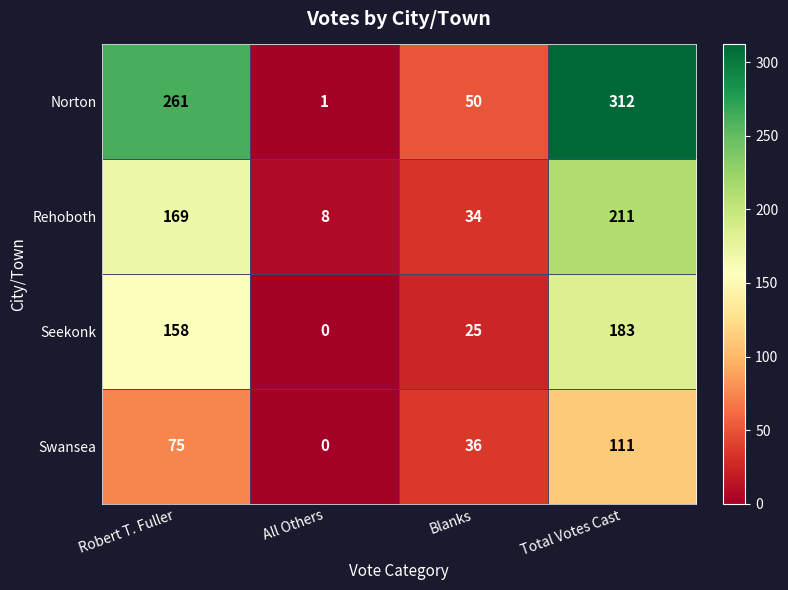

At which label does Seekonk reach its minimum?

All Others